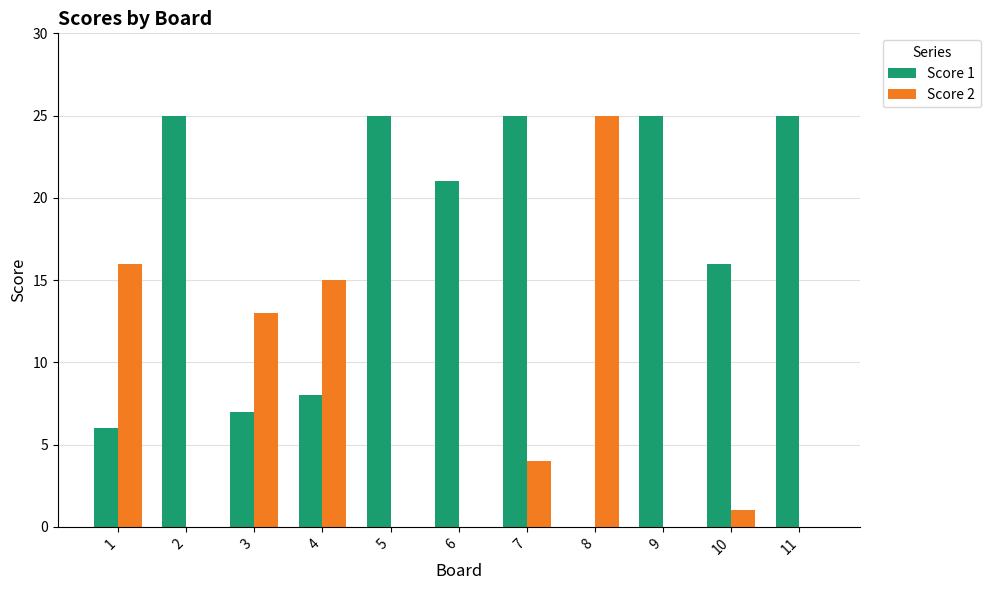

What is the total value across all series at 6?

21